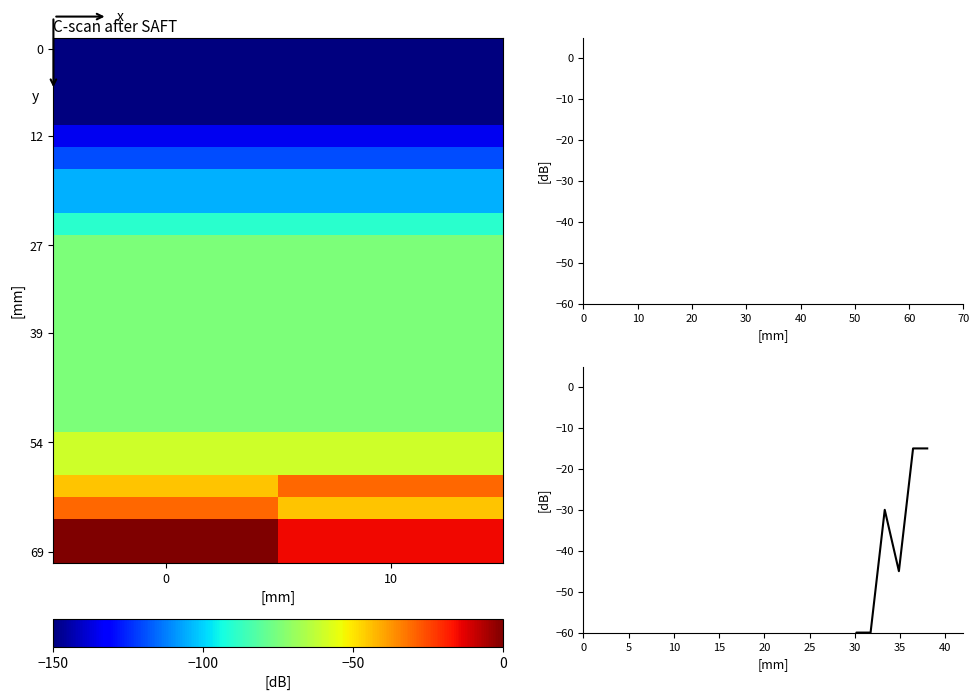

The value at 2 is -258. True or false?

False